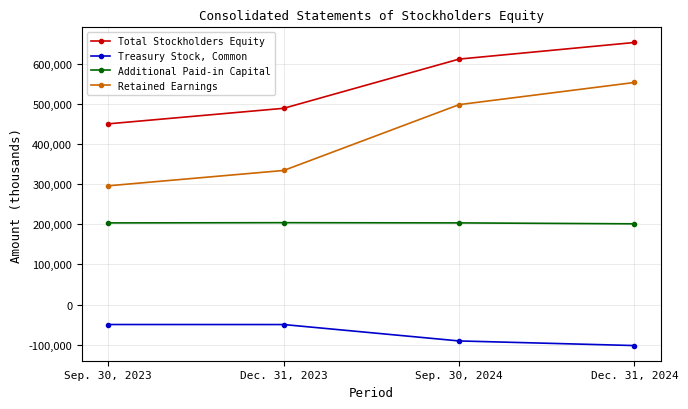

Rank the series by their maximum value, from highest to lowest.

Total Stockholders Equity, Retained Earnings, Additional Paid-in Capital, Treasury Stock, Common